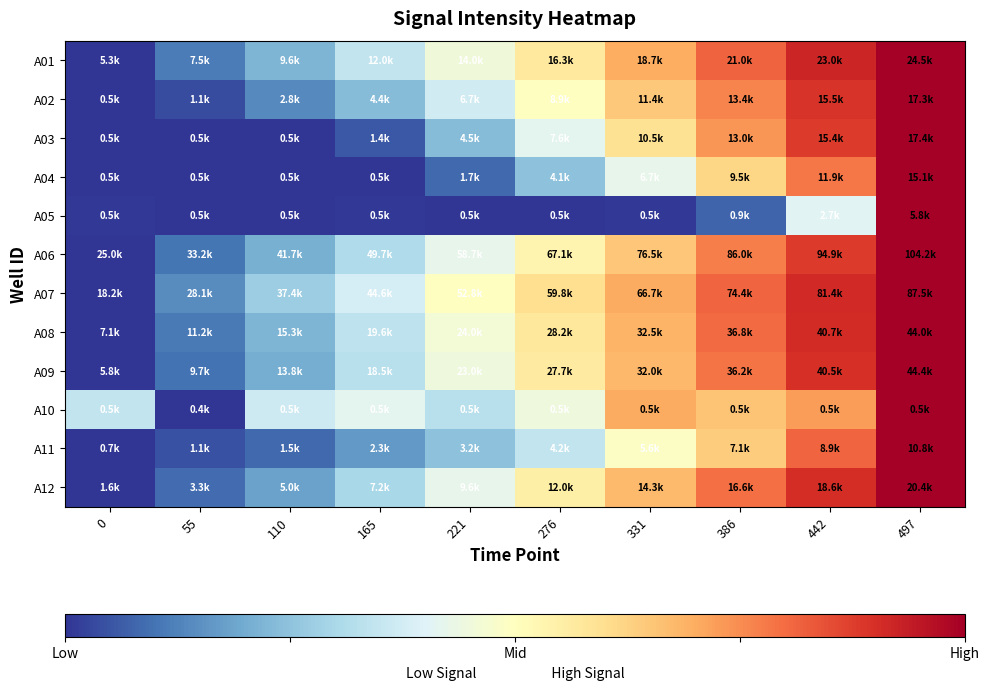

At which category is the sum across all series the highest?

497